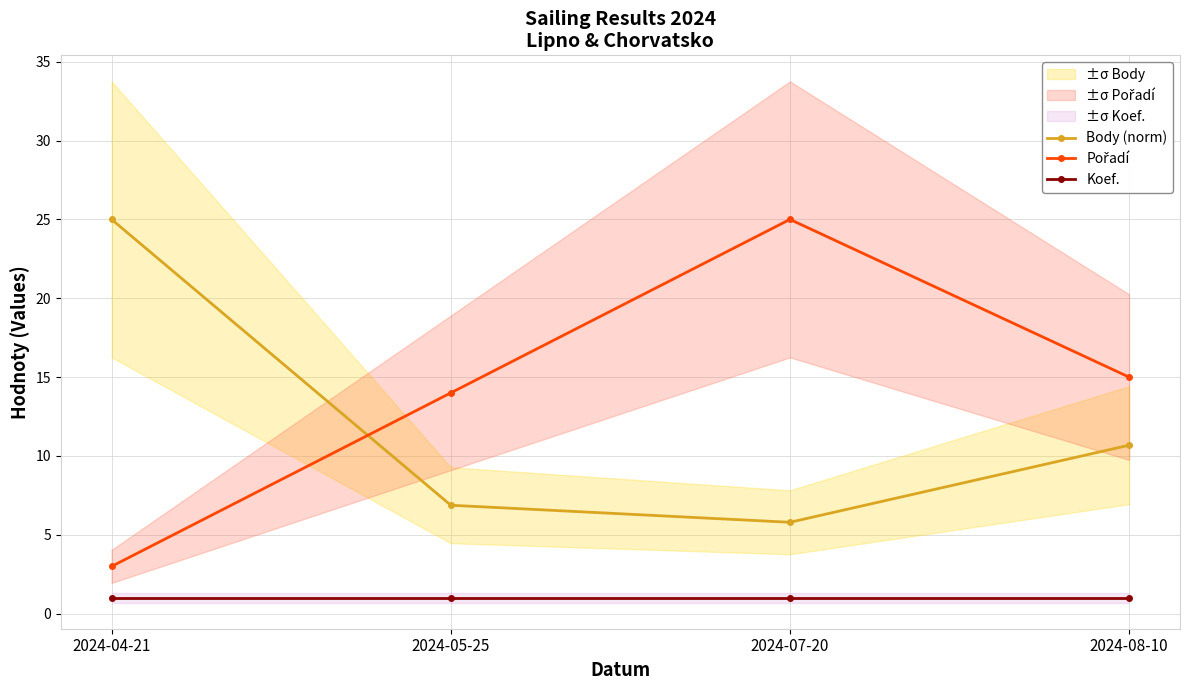

Reading left to right, list all the values displayed in this chart.

Body (norm): 2024-04-21=25.0	2024-05-25=6.9	2024-07-20=5.8	2024-08-10=10.7
Pořadí: 2024-04-21=3.0	2024-05-25=14.0	2024-07-20=25.0	2024-08-10=15.0
Koef.: 2024-04-21=1.0	2024-05-25=1.0	2024-07-20=1.0	2024-08-10=1.0